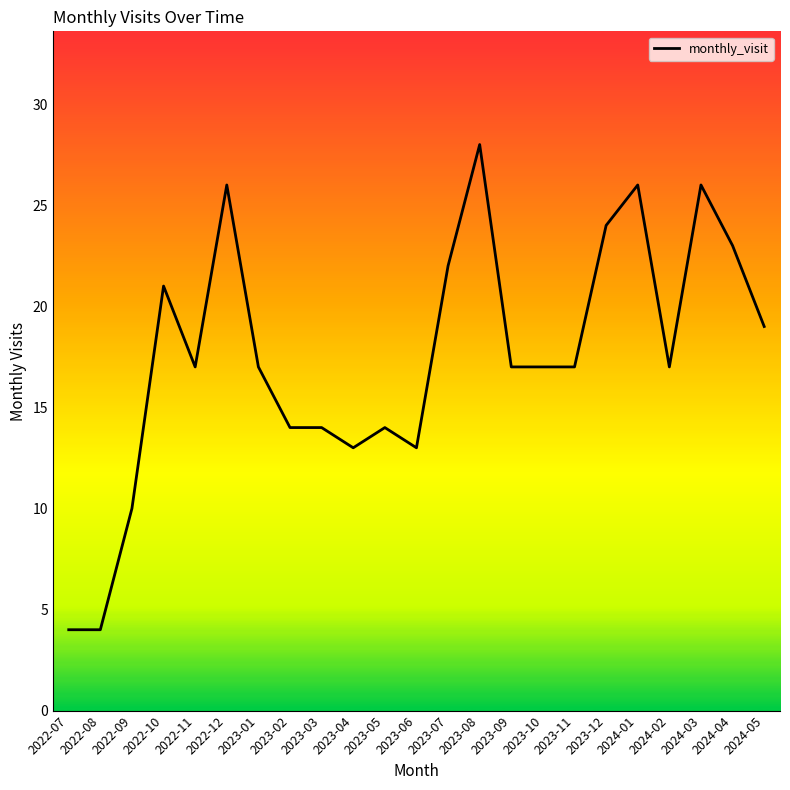

True or false: the data shows 36 at 2024-01.

False